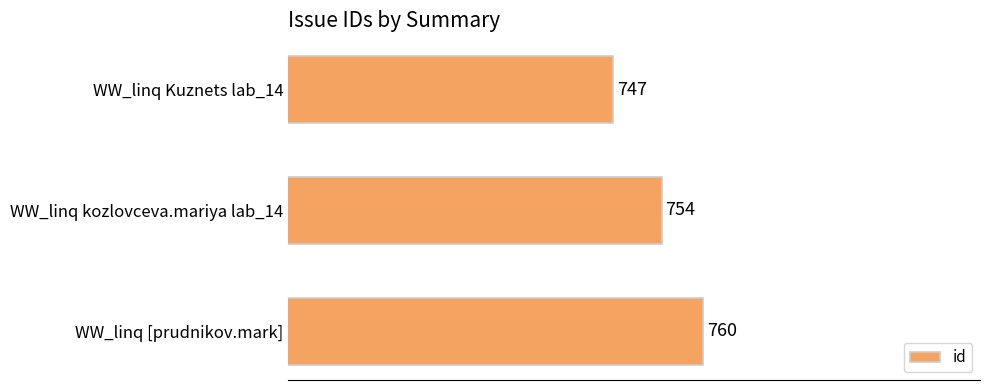

What is the smallest value displayed?

747